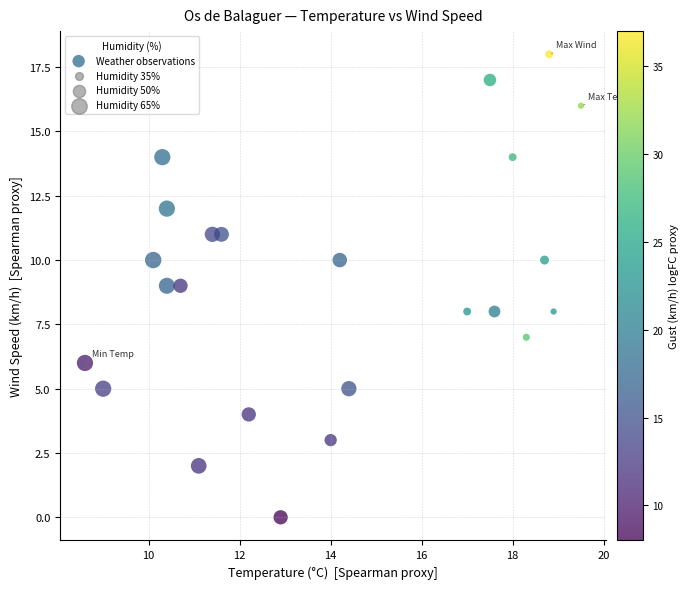

What is the range of Y values (max minus min)?

18